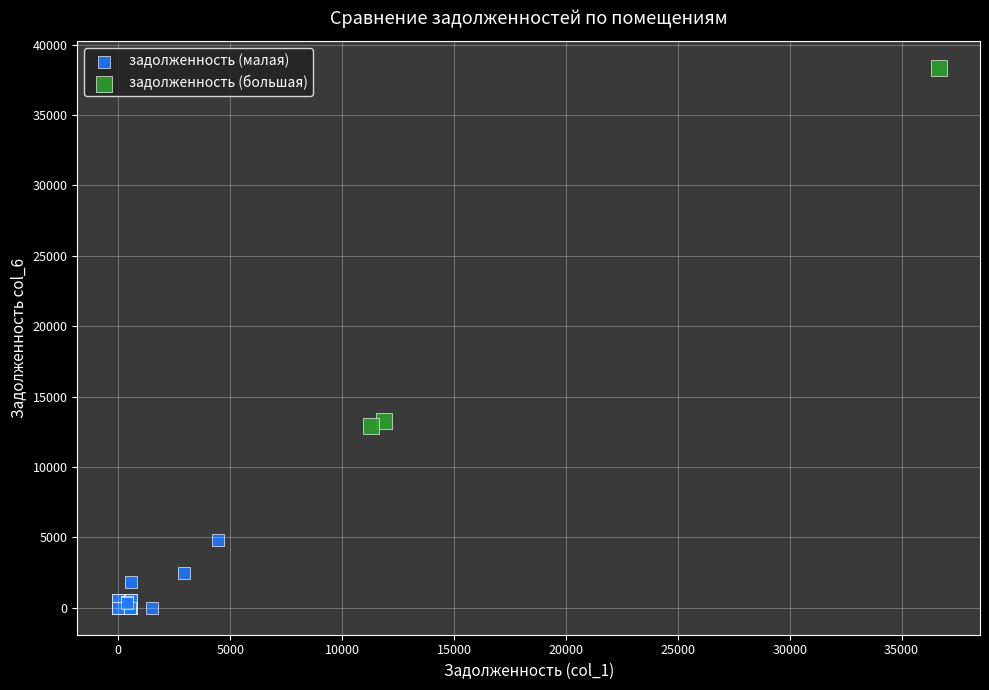

Which series contains the highest Y value?

задолженность (большая)